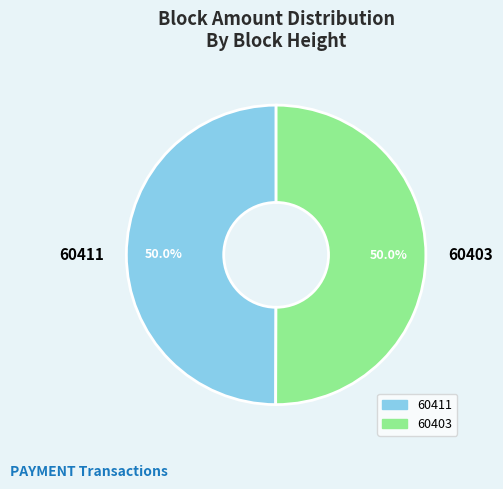

To the nearest percent, what is the average slice percentage?

50%